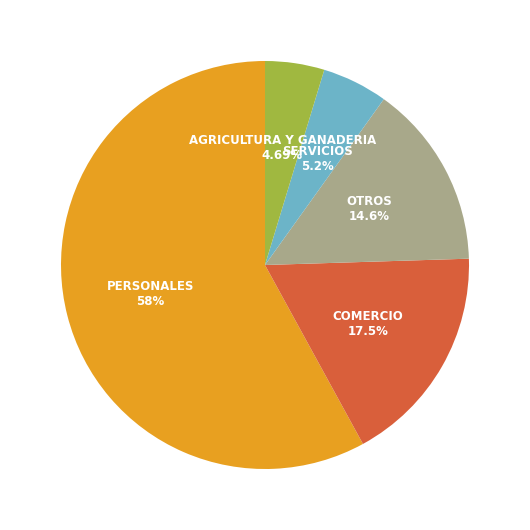

How many slices are in this pie chart?

5